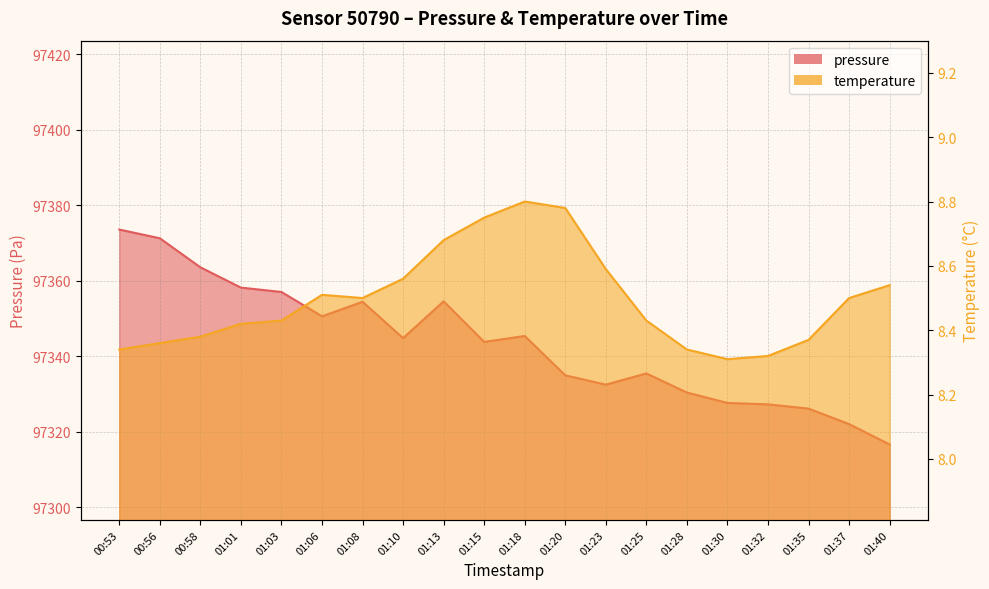

Reading left to right, transcribe all the data shown in this chart.

pressure: 97373.6	97371.2	97363.6	97358.2	97357.0	97350.6	97354.4	97344.8	97354.6	97343.8	97345.4	97335.0	97332.5	97335.5	97330.4	97327.7	97327.3	97326.2	97322.1	97316.7
temperature: 8.3	8.4	8.4	8.4	8.4	8.5	8.5	8.6	8.7	8.8	8.8	8.8	8.6	8.4	8.3	8.3	8.3	8.4	8.5	8.5